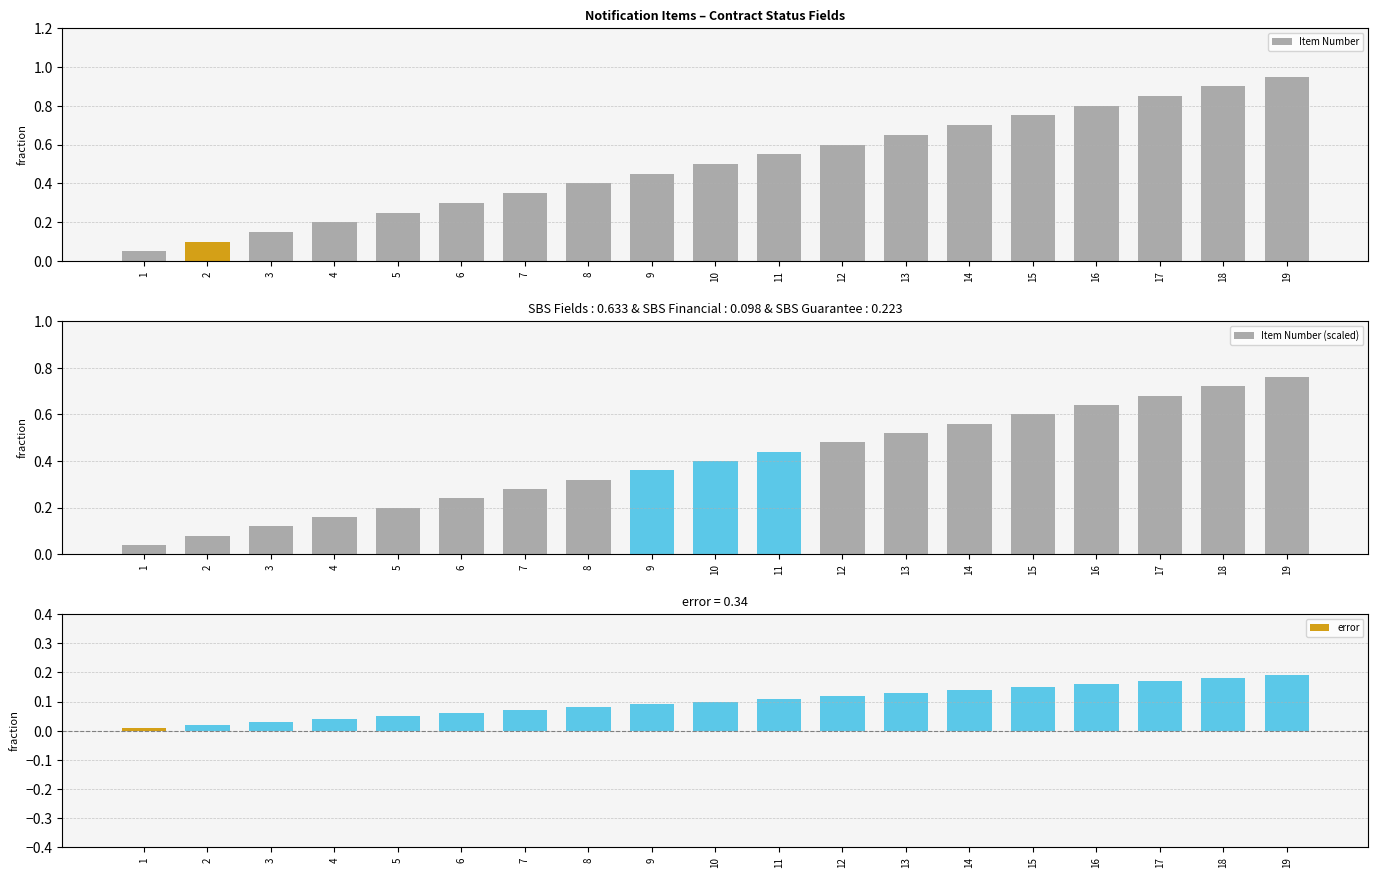

Which category has the highest value in the Item Number series?

19